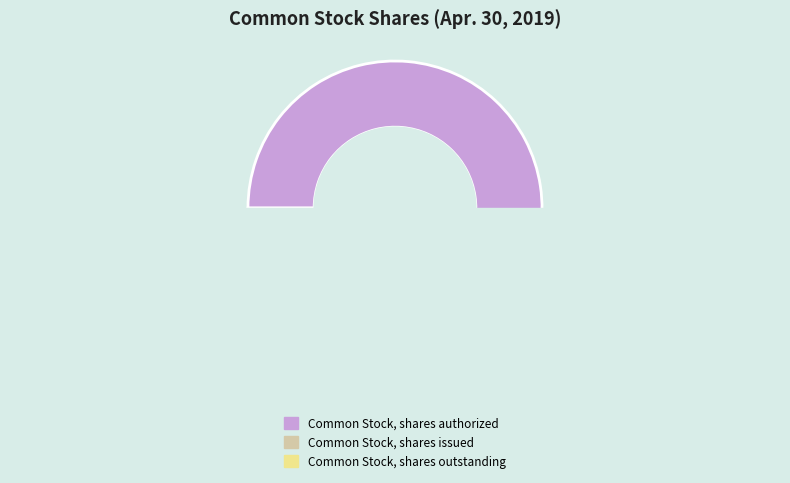

Is it true that Common Stock, shares outstanding is 8% of the pie?

True